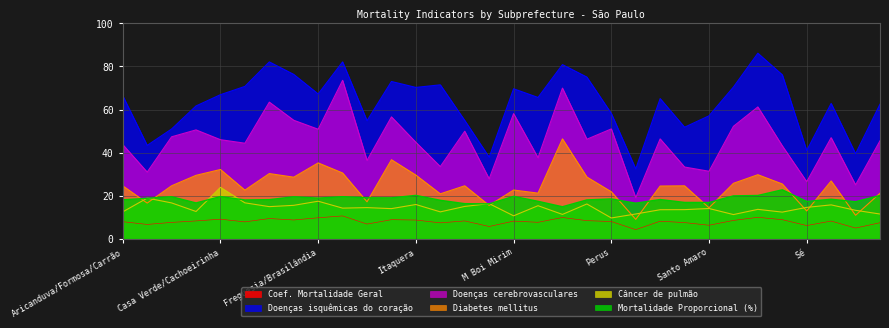

What are all the series names shown in the legend?

Coef. Mortalidade Geral, Doenças isquêmicas do coração, Doenças cerebrovasculares, Diabetes mellitus, Câncer de pulmão, Mortalidade Proporcional (%)